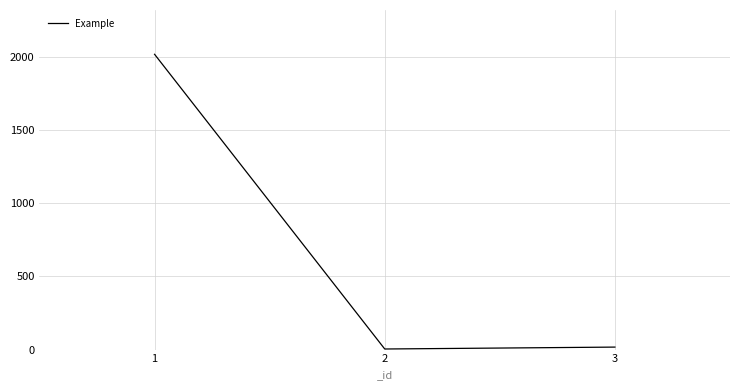

The chart shows a value of 3289.9 at 1. True or false?

False